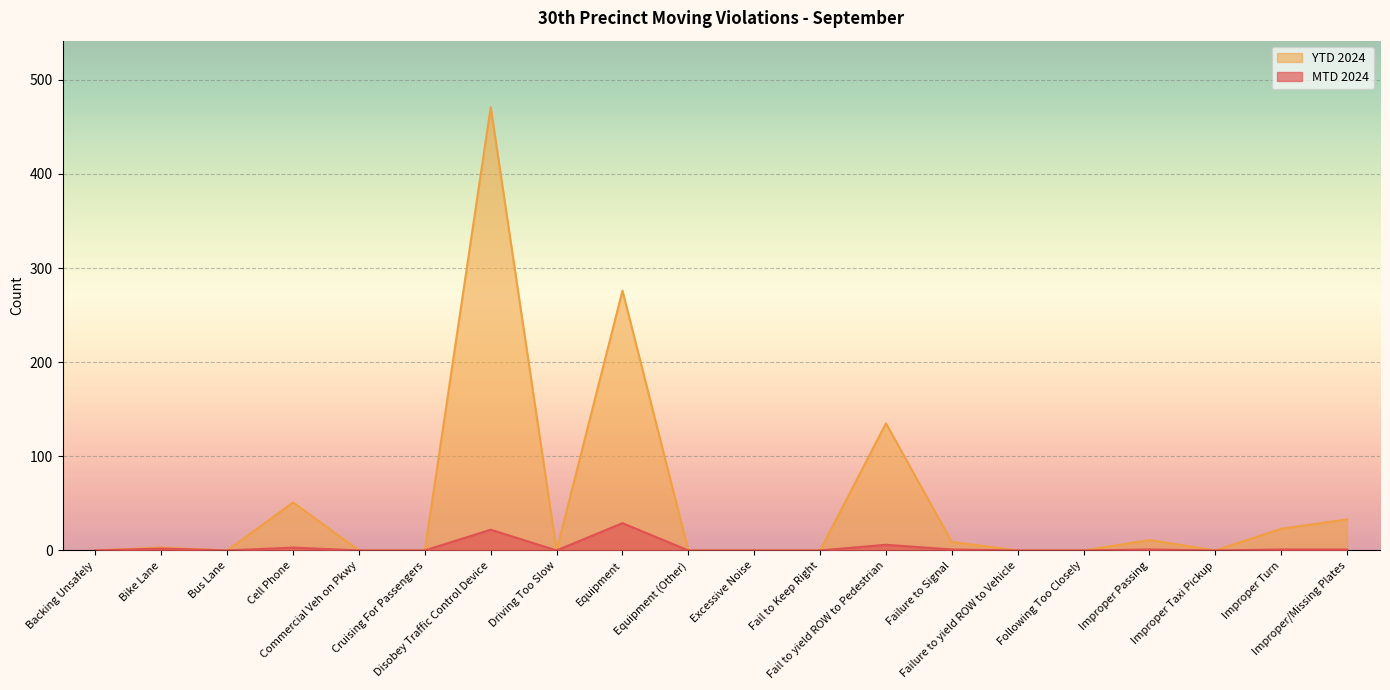

How many interior local valleys does the YTD 2024 series have?

3